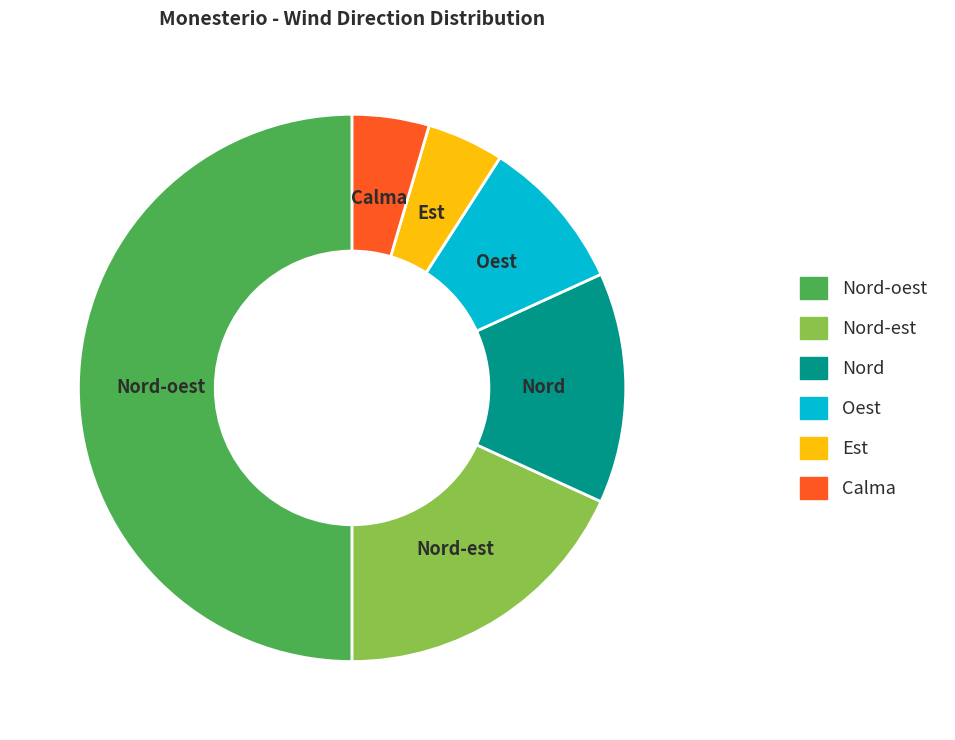

Does Nord-est account for over 50% of the chart?

No